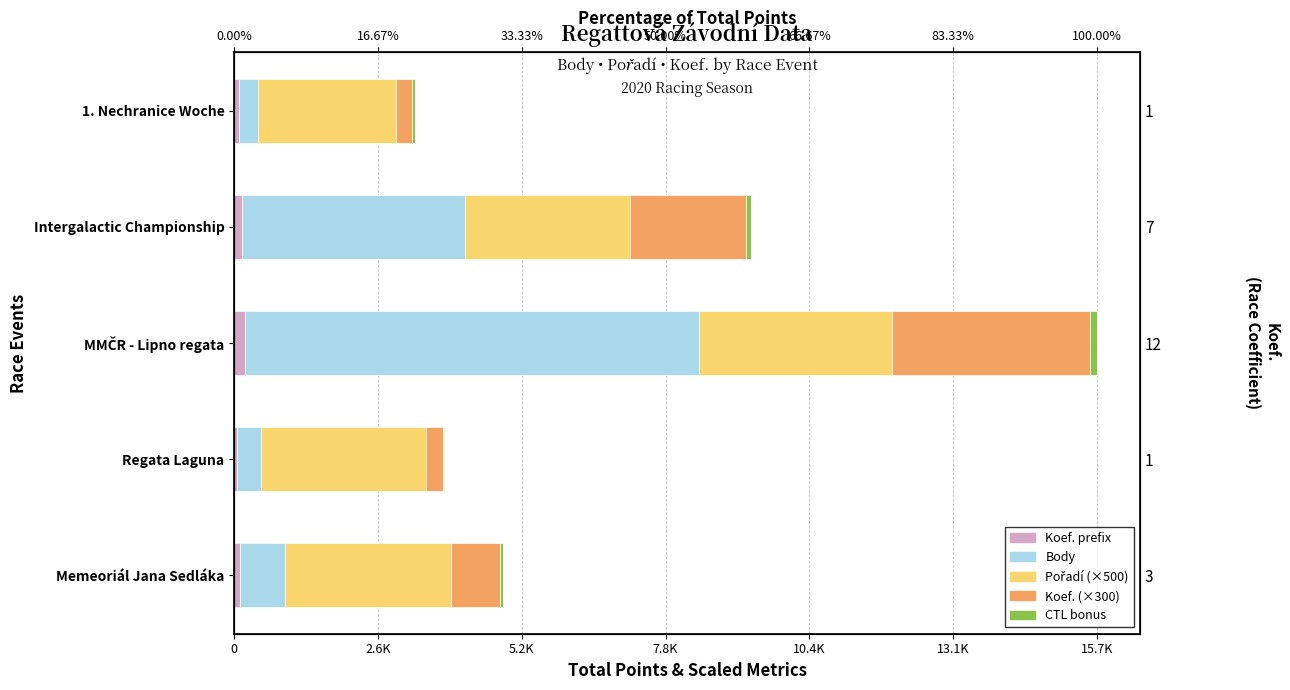

The Koef. prefix series shows 81 at Regata Laguna. True or false?

False